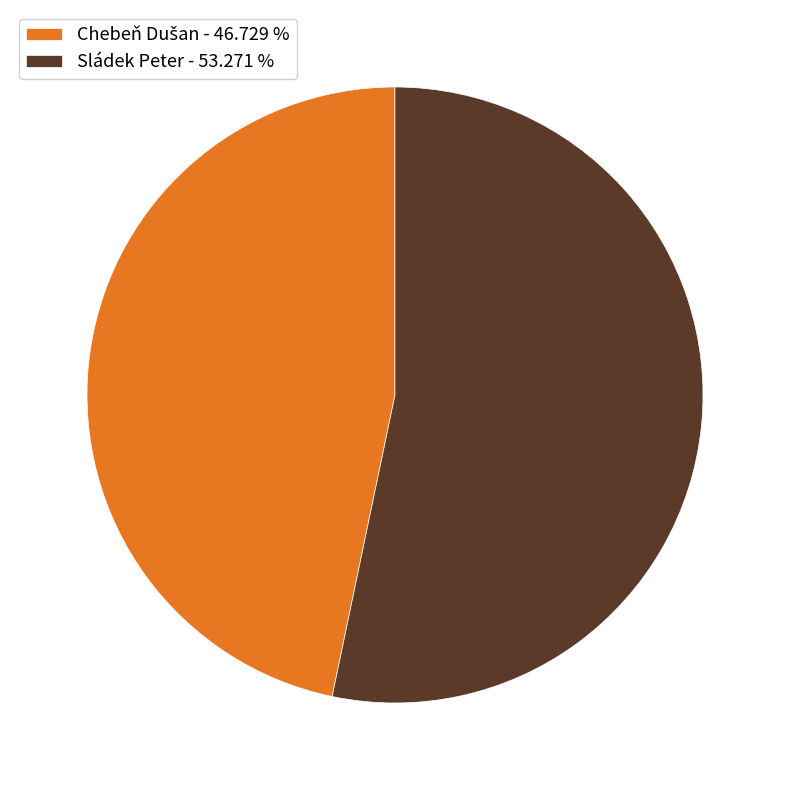

Is there a majority slice in this chart?

Yes